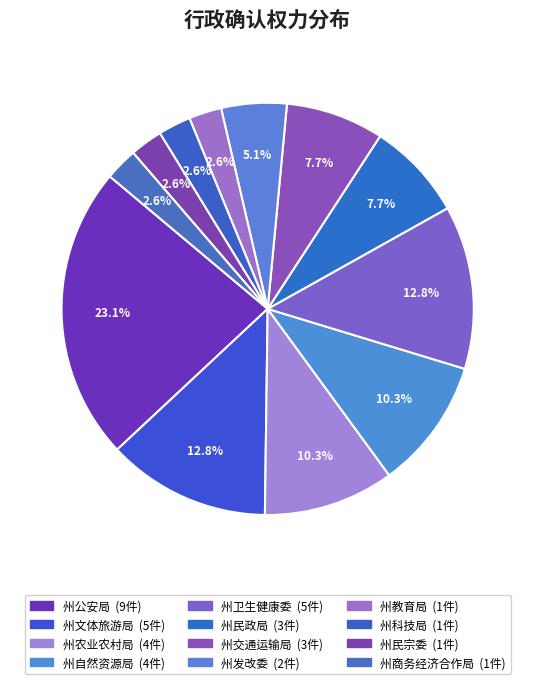

To the nearest percent, what is the average slice percentage?

8%